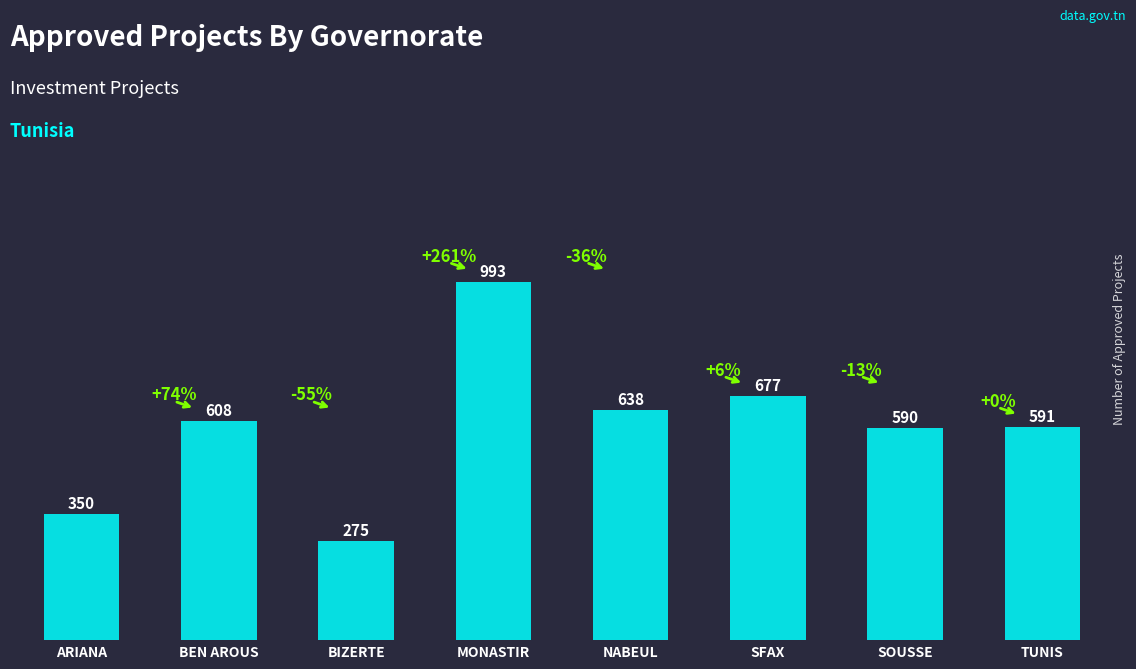

What is the difference between the values at TUNIS and BIZERTE?

316